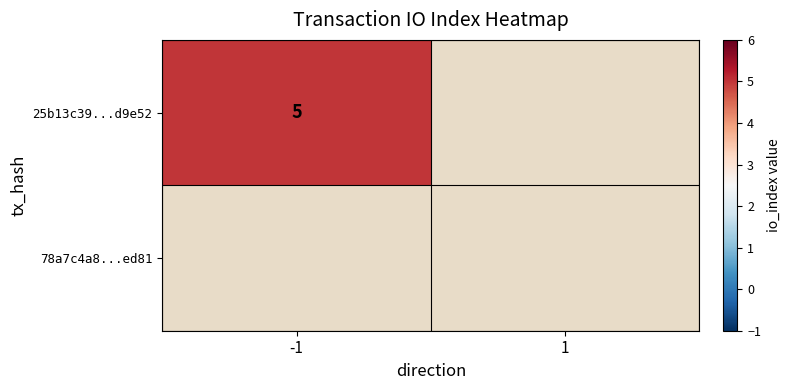

The 25b13c39...d9e52 series shows 5 at -1. True or false?

True